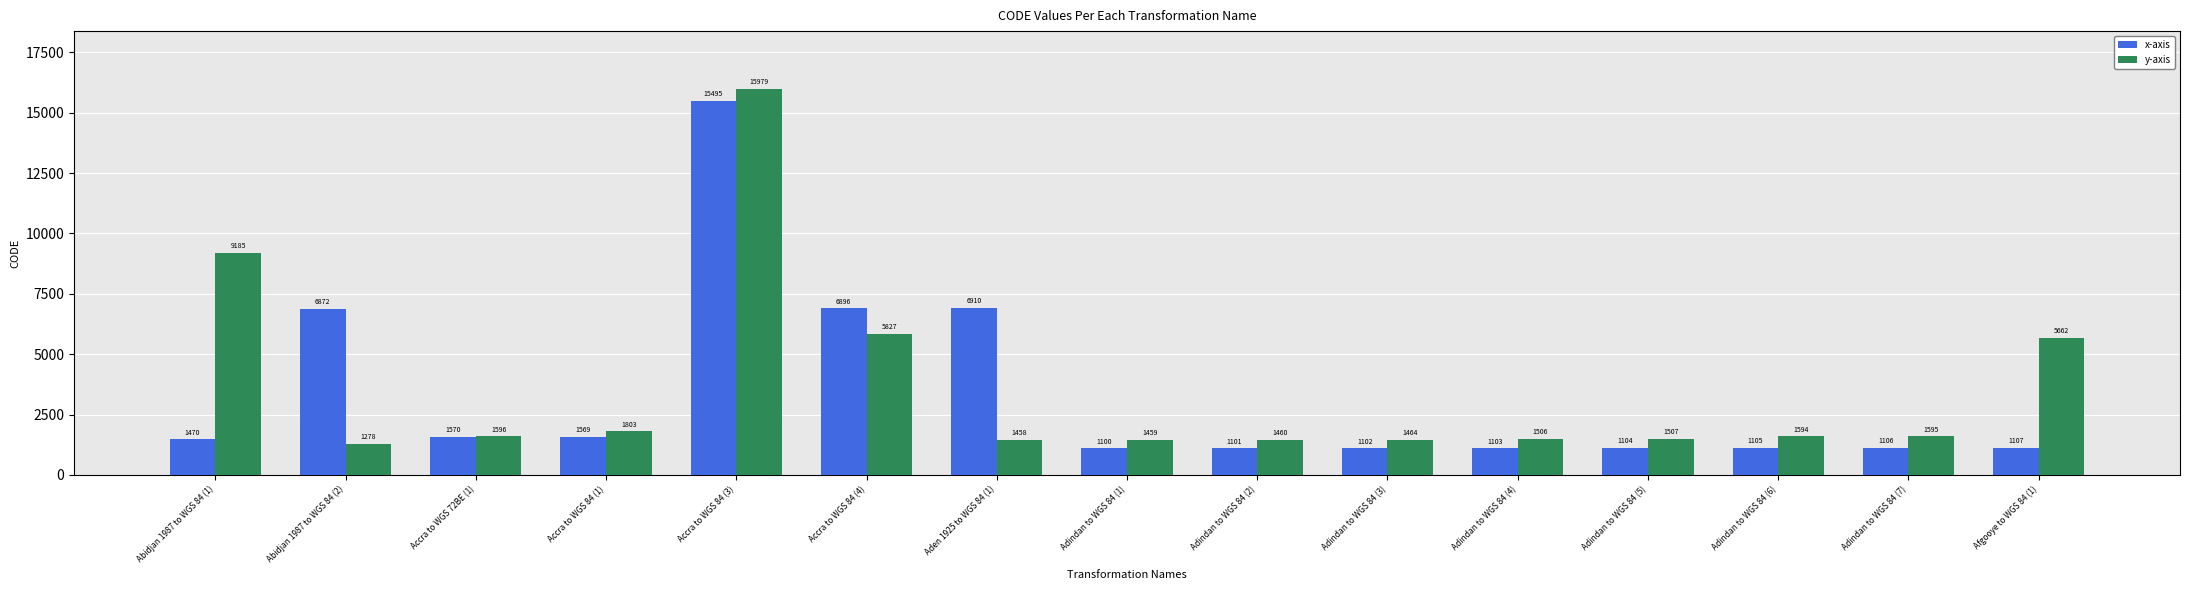

List the series in order of their overall mean, lowest first.

x-axis, y-axis